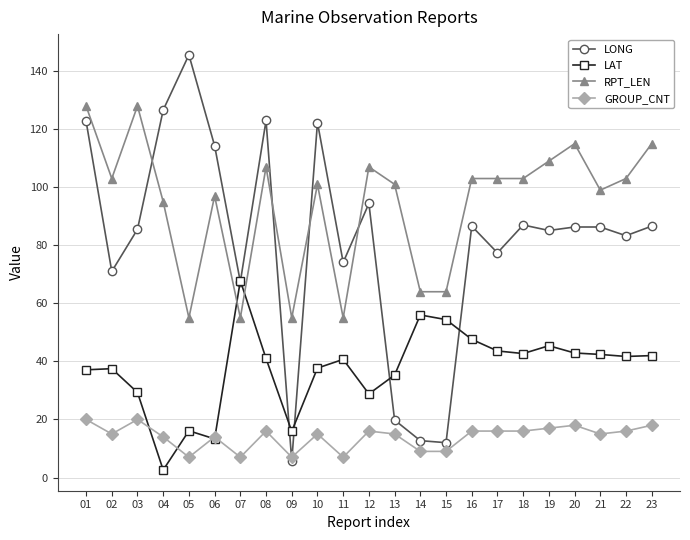

Which label corresponds to the largest value in the chart?

05